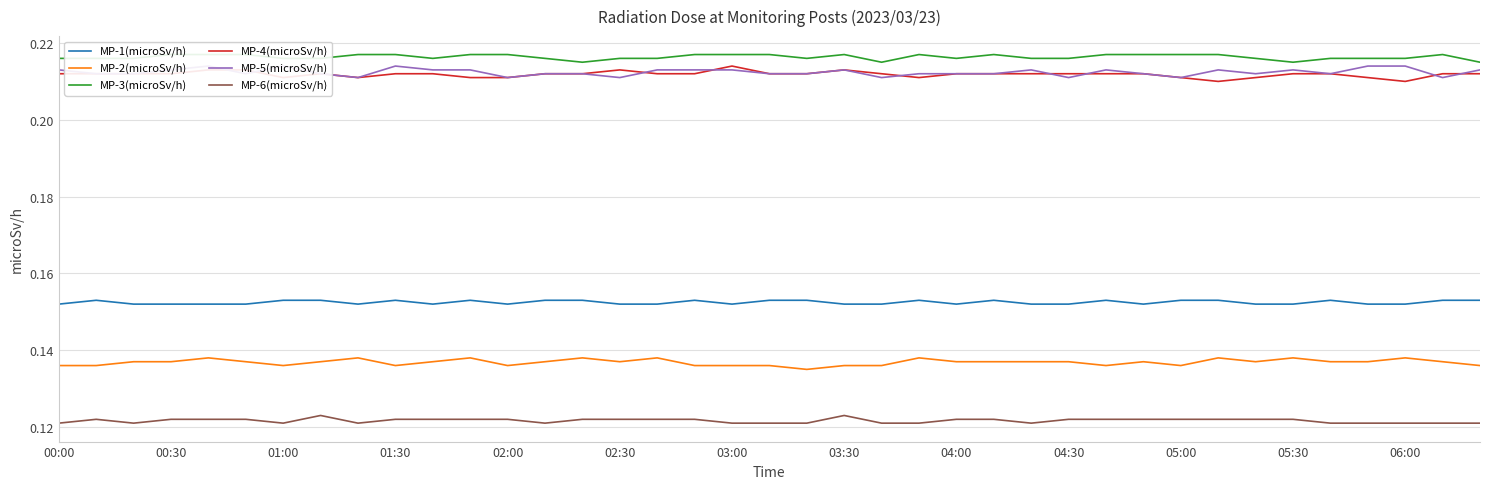

What is the average value of the MP-3(microSv/h) series?

0.2